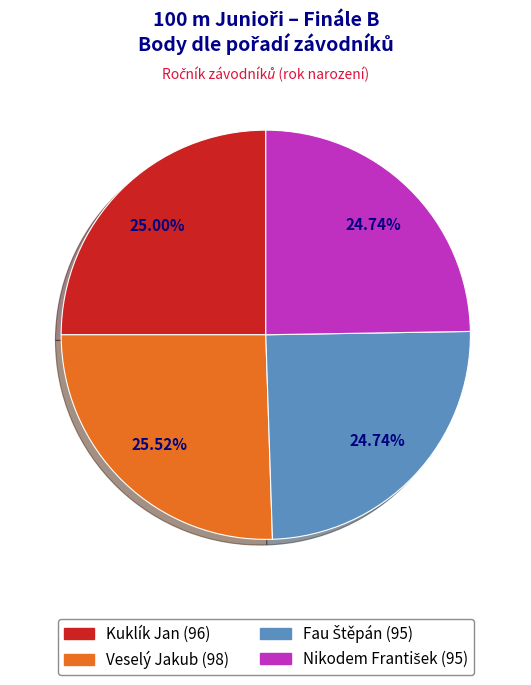

Between Kuklík Jan and Veselý Jakub, which is larger?

Veselý Jakub